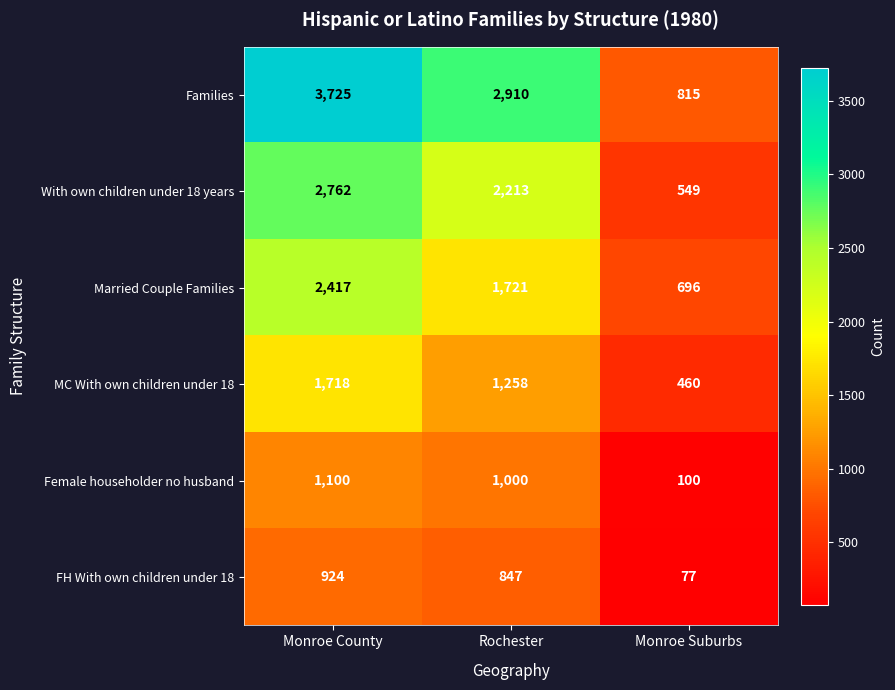

Rank the series by their maximum value, from highest to lowest.

Families, With own children under 18 years, Married Couple Families, MC With own children under 18, Female householder no husband, FH With own children under 18